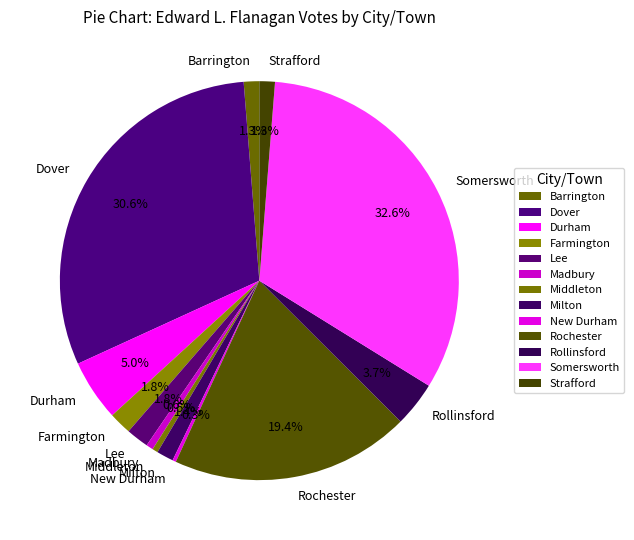

Is there any slice that represents more than half of the pie?

No